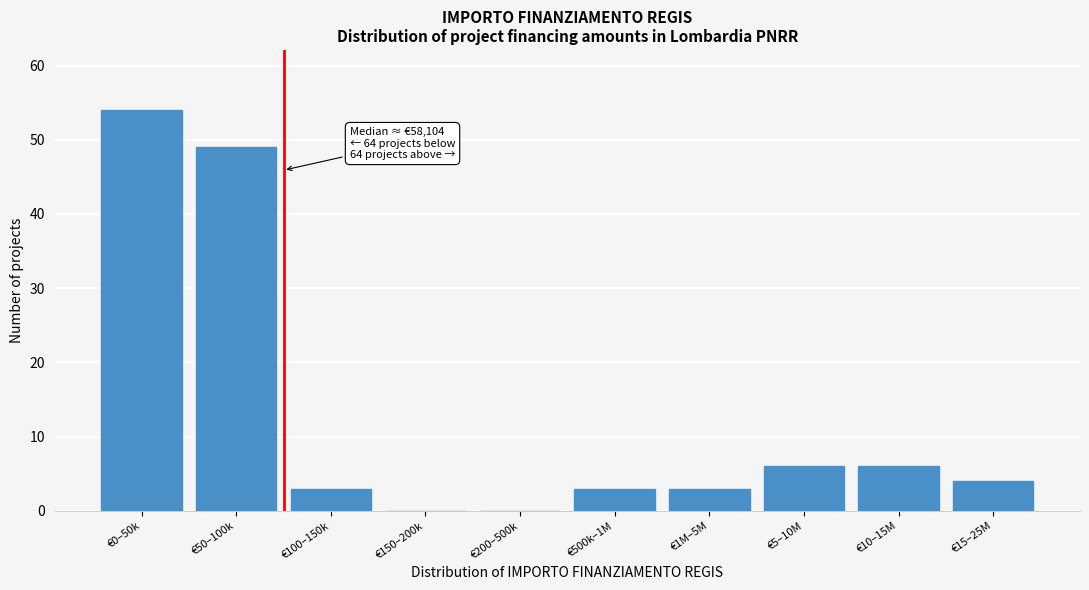

Reading left to right, list all the values displayed in this chart.

€0–50k=54	€50–100k=49	€100–150k=3	€150–200k=0	€200–500k=0	€500k–1M=3	€1M–5M=3	€5–10M=6	€10–15M=6	€15–25M=4